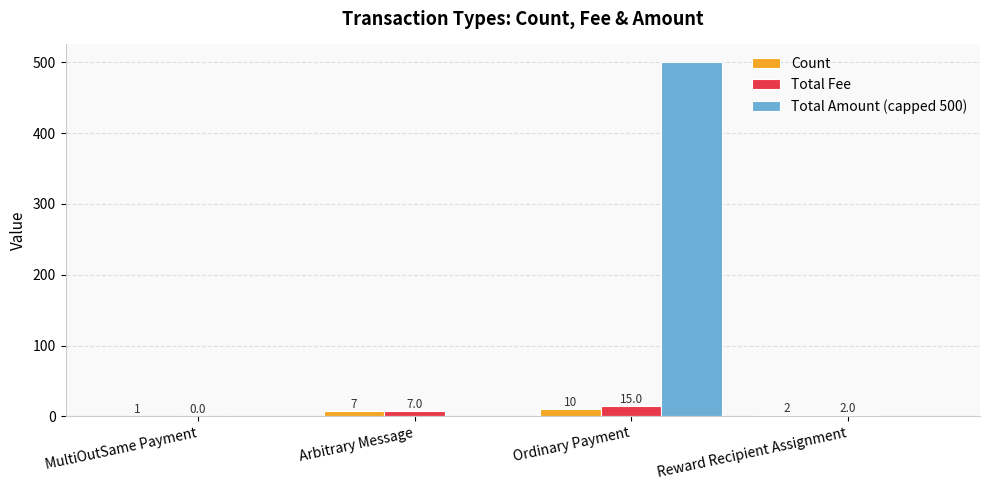

What value does the Total Amount (capped 500) series have at Ordinary Payment?

500.0